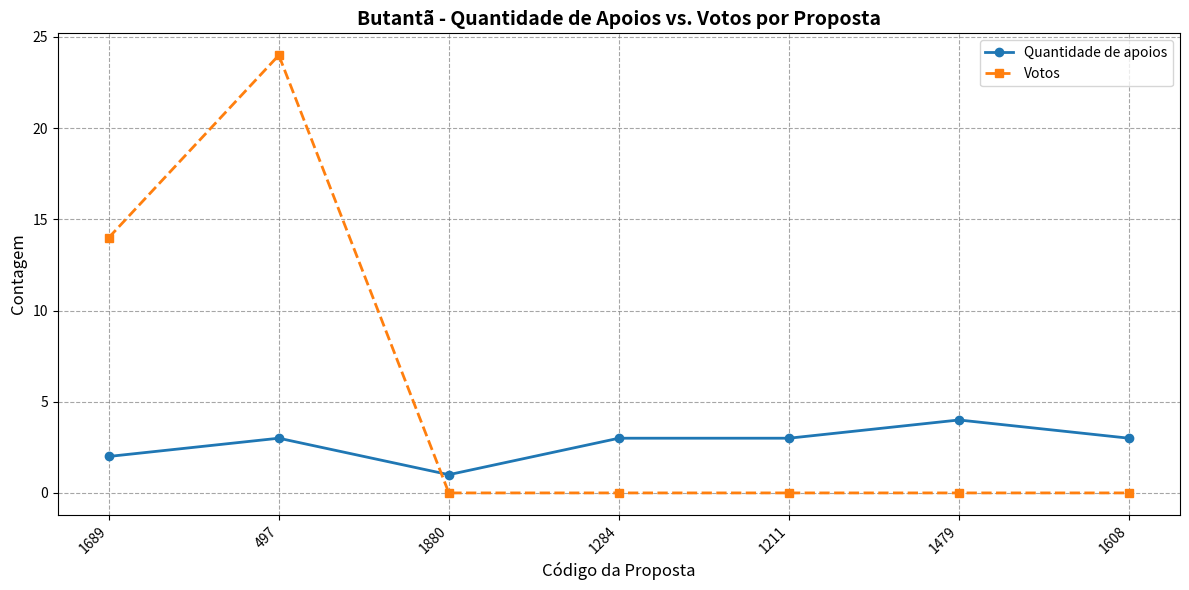

Count the number of data series in this chart.

2